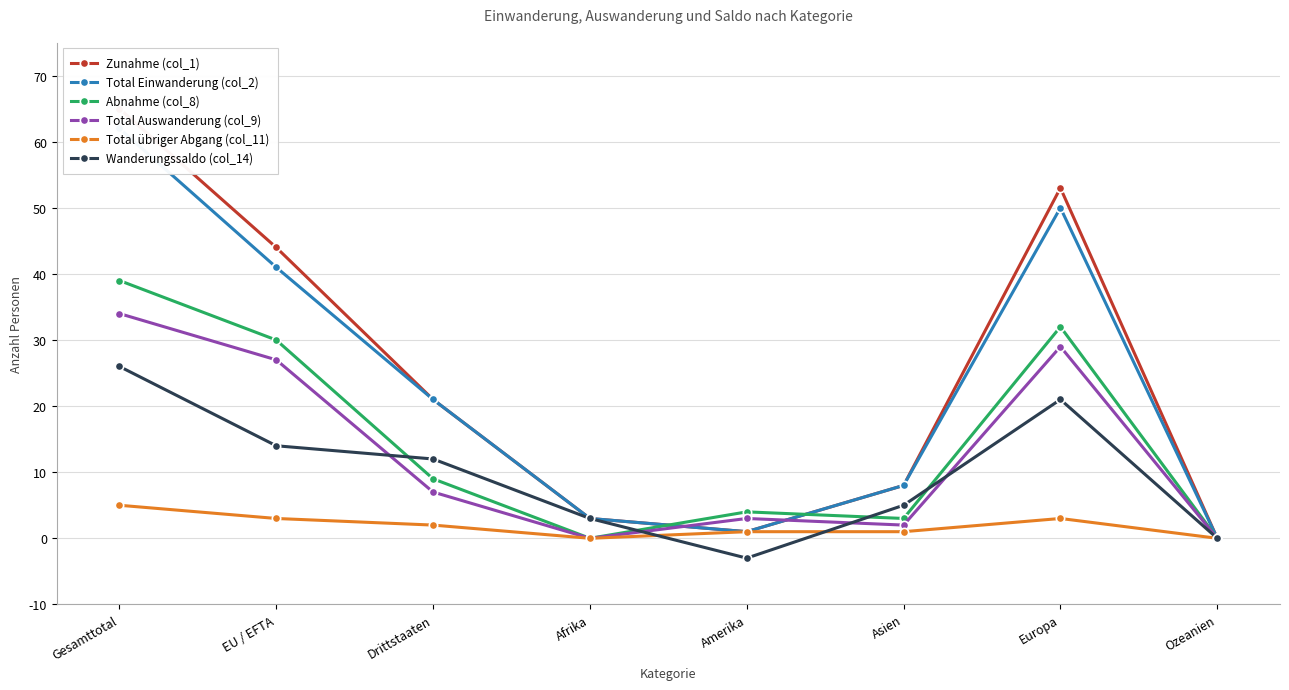

Is it true that Zunahme (col_1) equals 78 at Europa?

False